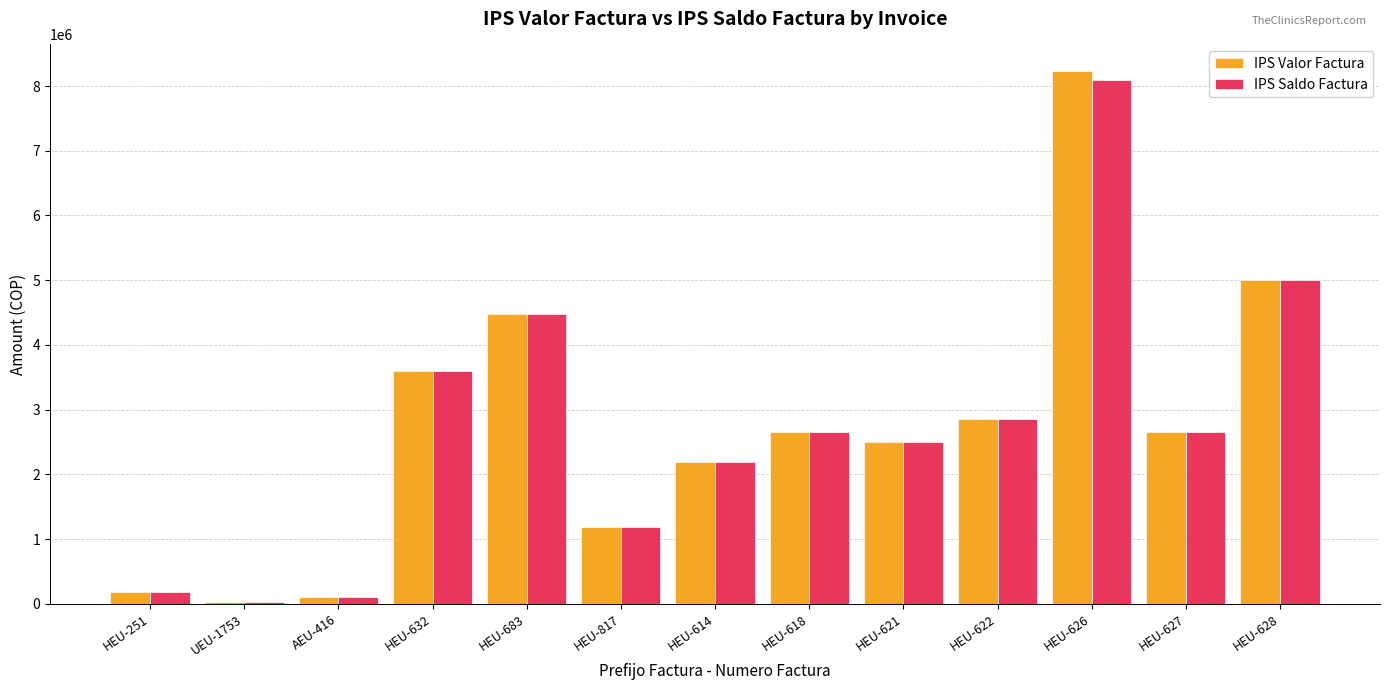

The value of IPS Saldo Factura at HEU-626 is 12142600. True or false?

False